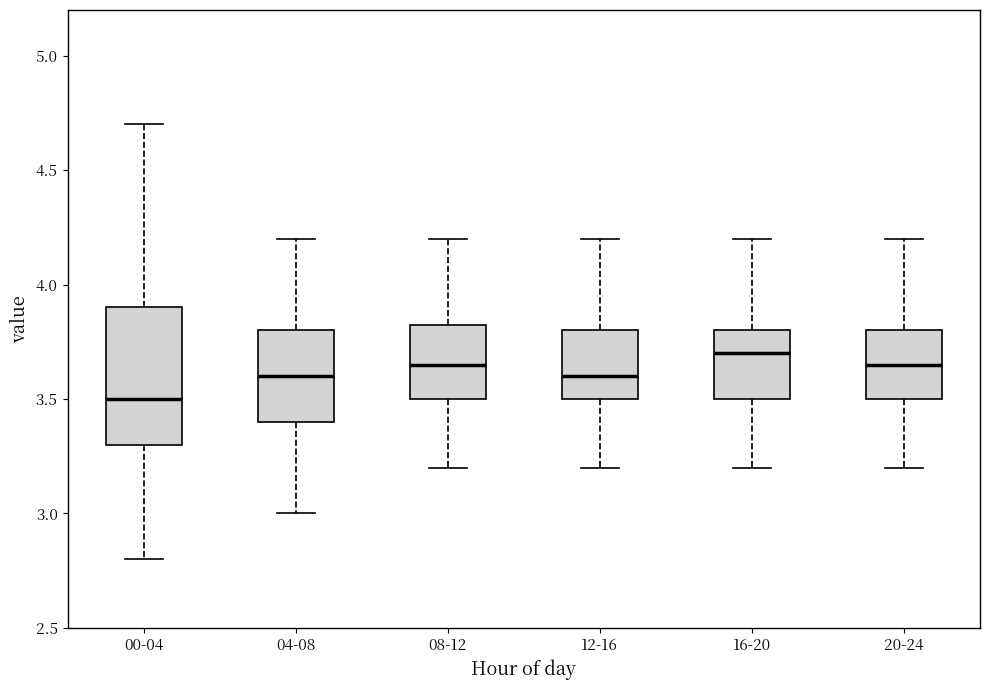

Which box is the tallest, from its lower edge to its upper edge?

00-04